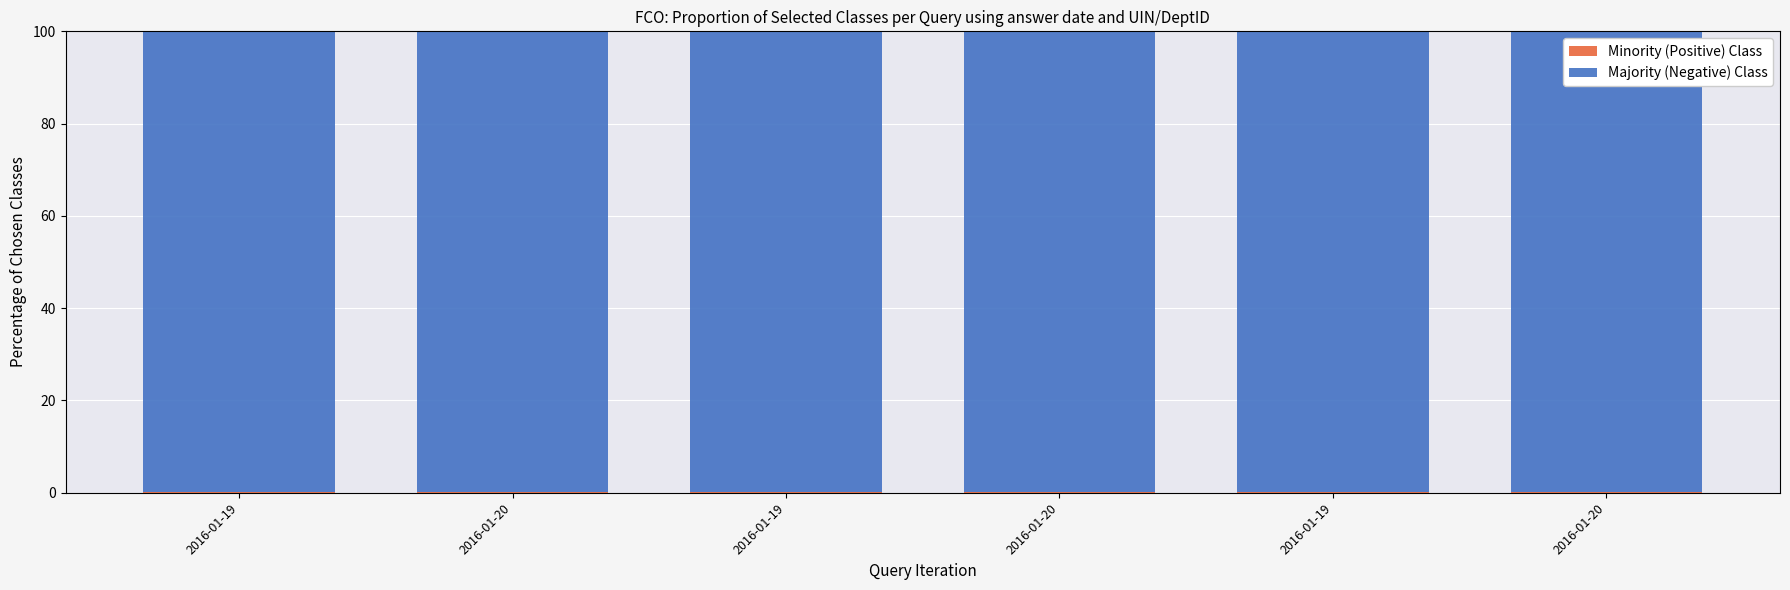

Are the bars grouped side by side (vs. stacked)?

No